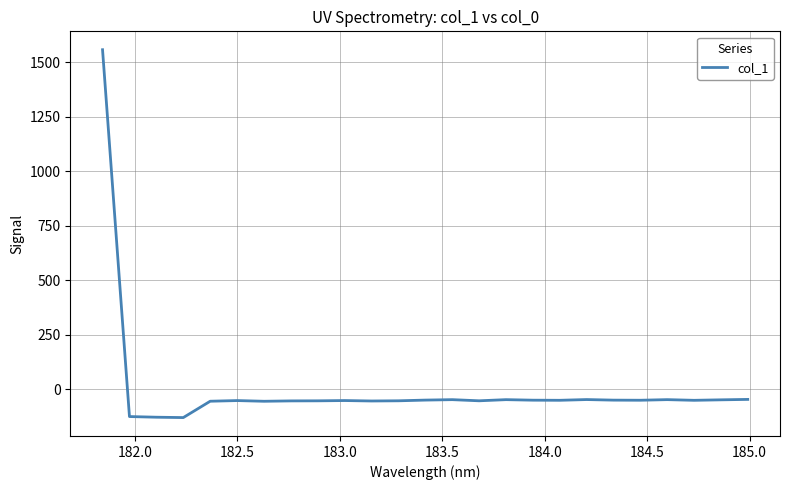

What is the difference between the maximum and minimum values?

1687.5